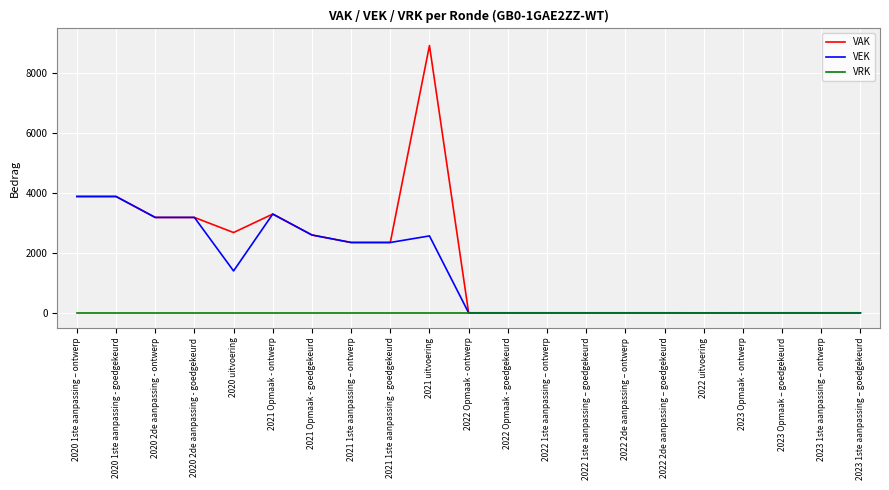

True or false: VEK has a value of 0 at 2022 uitvoering.

True